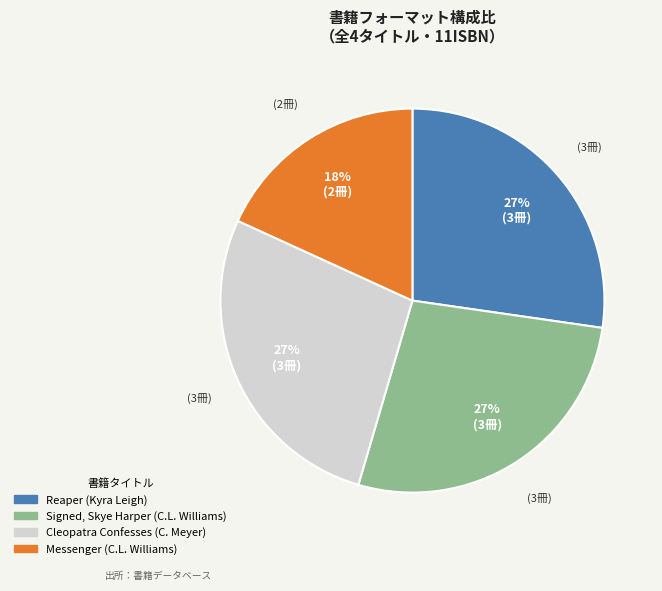

Is there any slice that represents more than half of the pie?

No